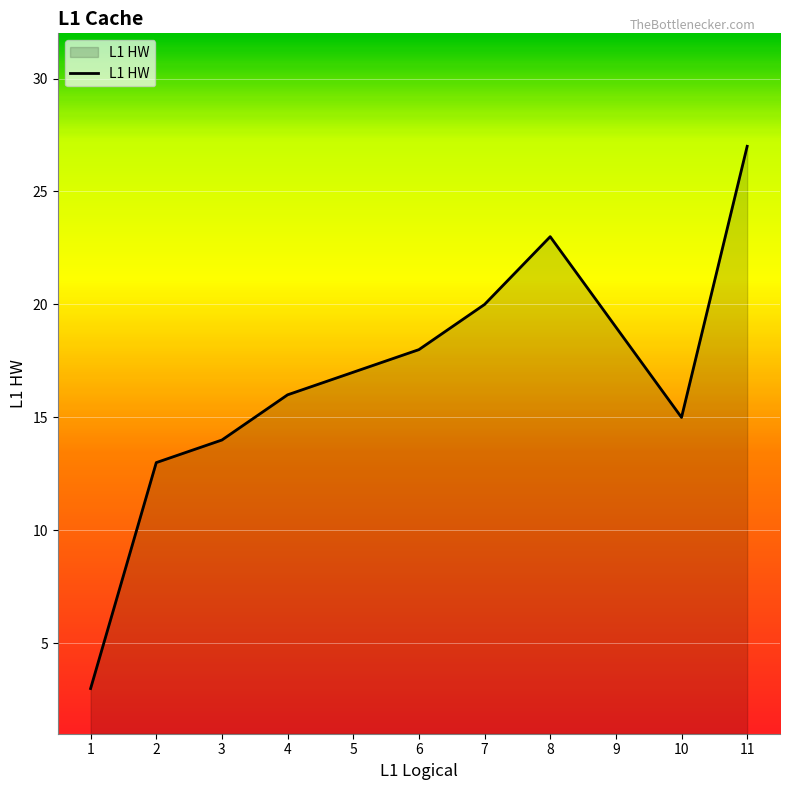

How many lines are shown in the chart?

1